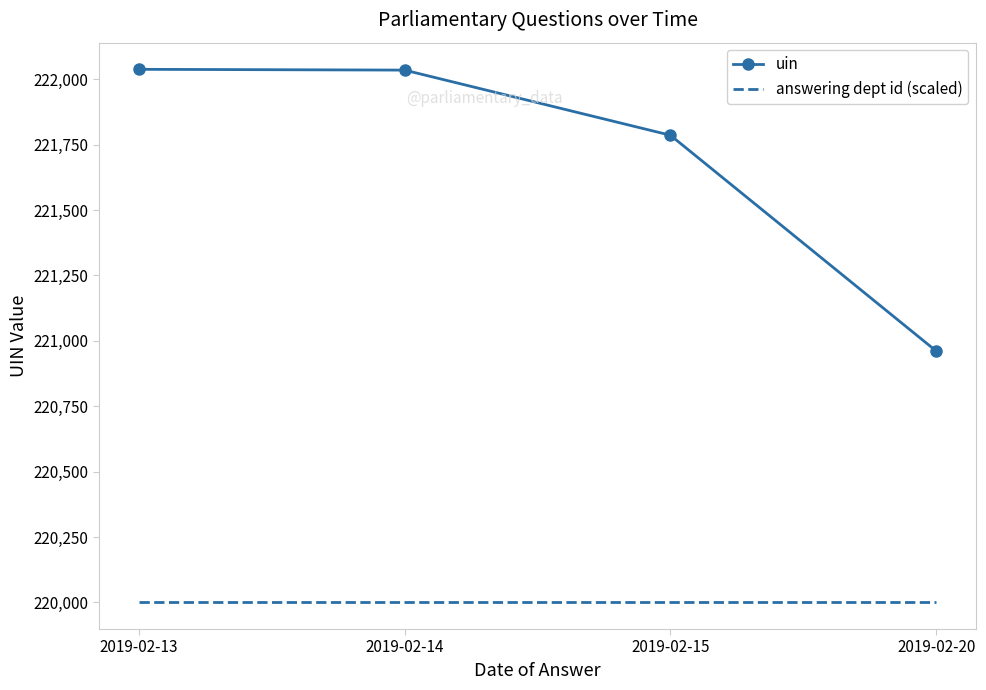

True or false: answering dept id (scaled) has more than 1 points higher than both neighbors.

False